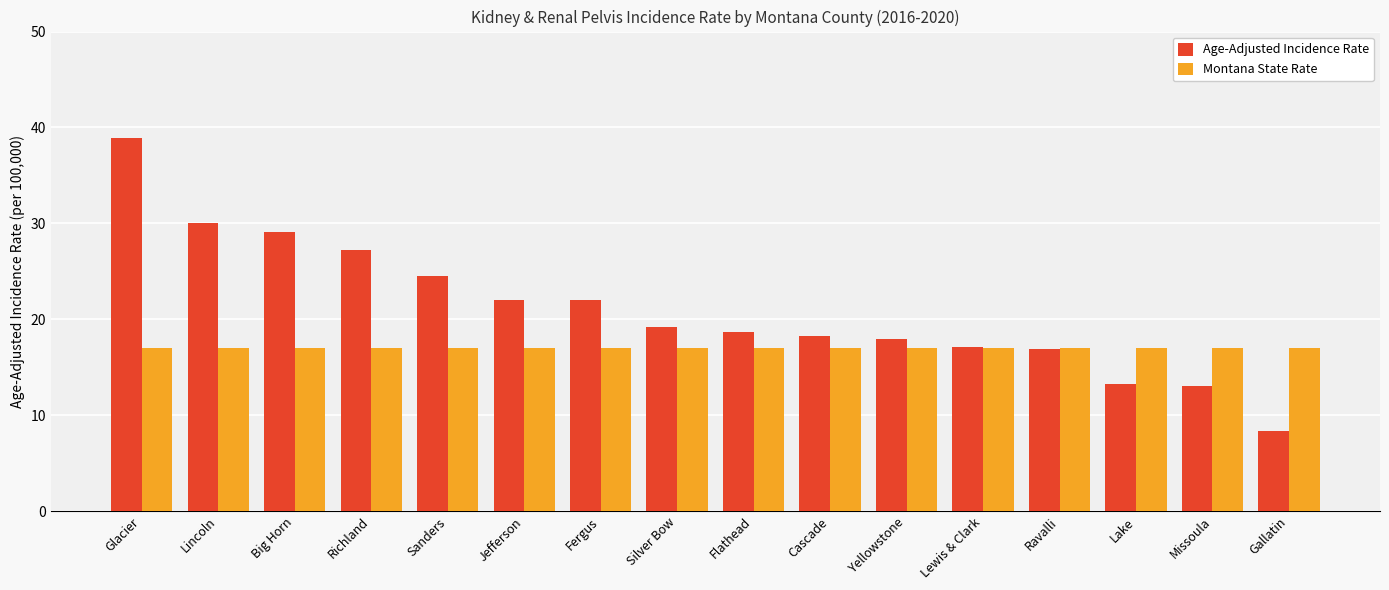

How many bars are there in total?

32